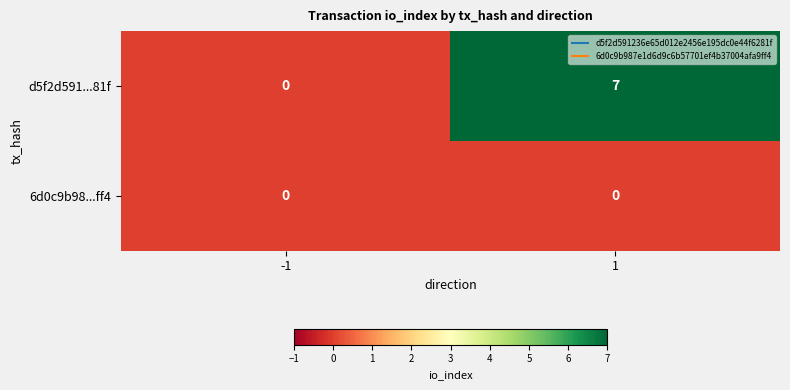

At 1, list the series in order from largest to smallest.

d5f2d591...81f, 6d0c9b98...ff4